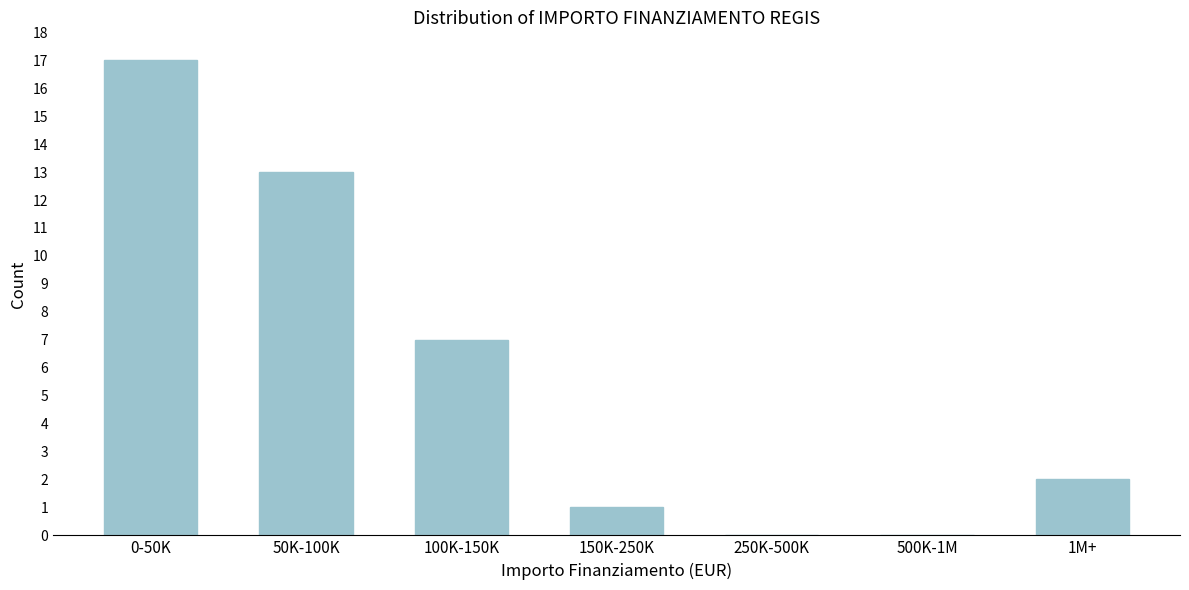

Reading right to left, list all the values displayed in this chart.

1M+=2	500K-1M=0	250K-500K=0	150K-250K=1	100K-150K=7	50K-100K=13	0-50K=17